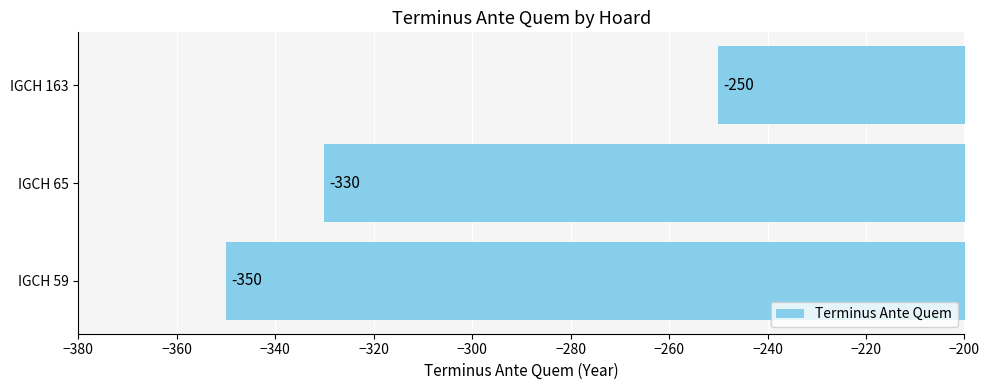

What is the greatest value displayed?

-250